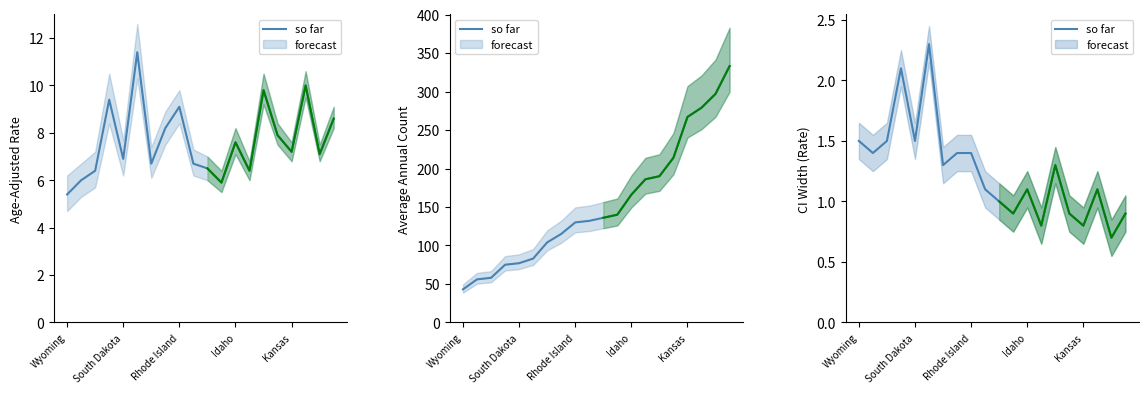

How many lines are shown in the chart?

1